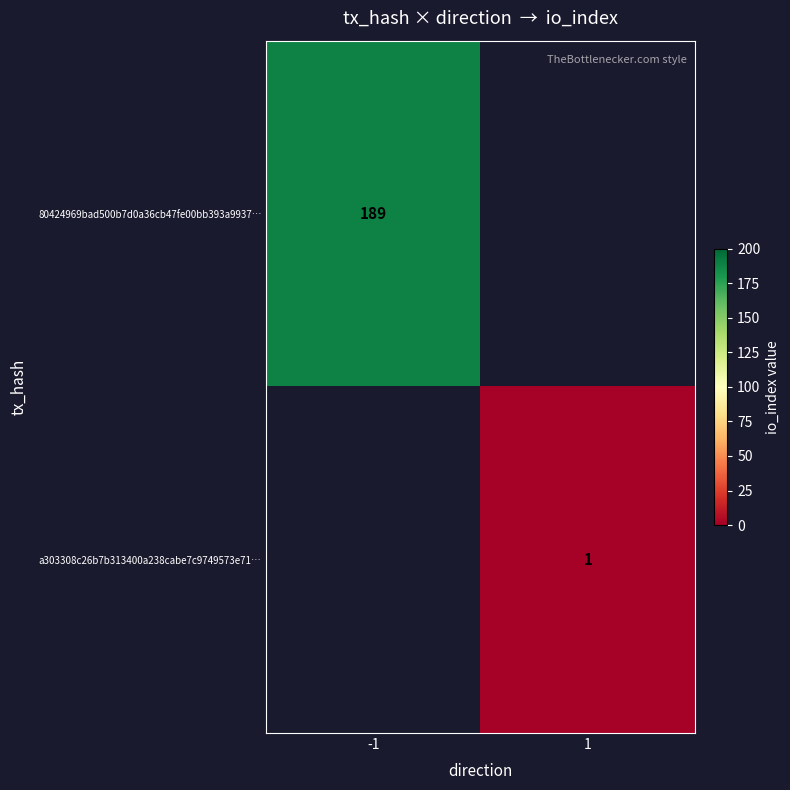

The value of 80424969bad500b7d0a36cb47fe00bb393a9937… at -1 is 109. True or false?

False